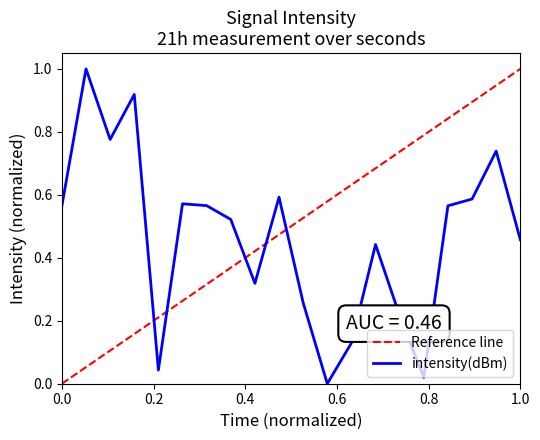

How many points are lower than both their immediate neighbors (excluding endpoints)?

5